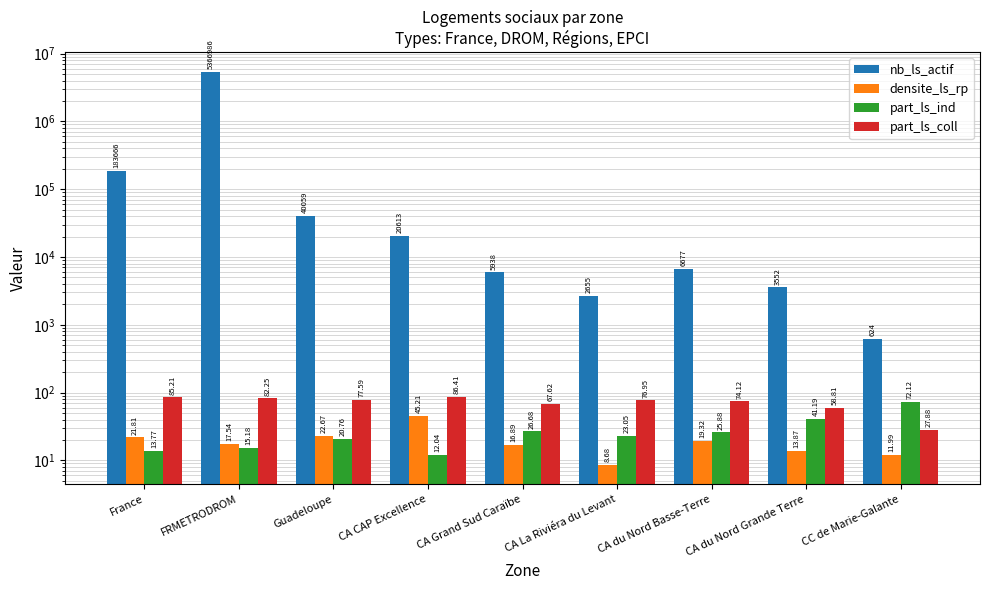

What are all the series names shown in the legend?

nb_ls_actif, densite_ls_rp, part_ls_ind, part_ls_coll